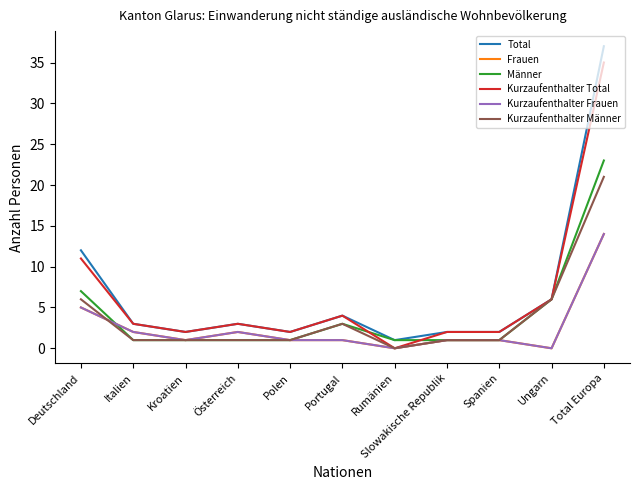

Does the chart have visible grid lines?

No